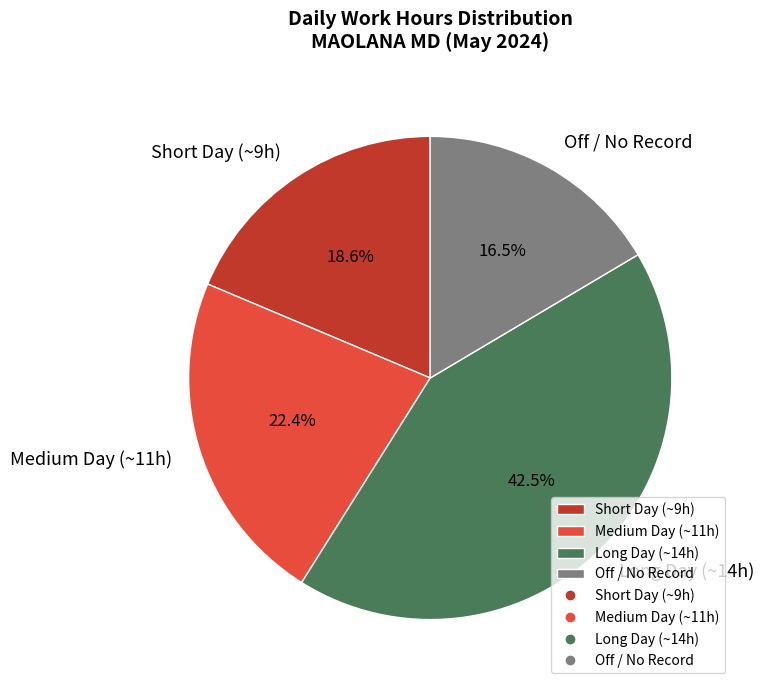

Approximately how many times larger is the value at Short Day (~9h) compared to Long Day (~14h)?

0.4